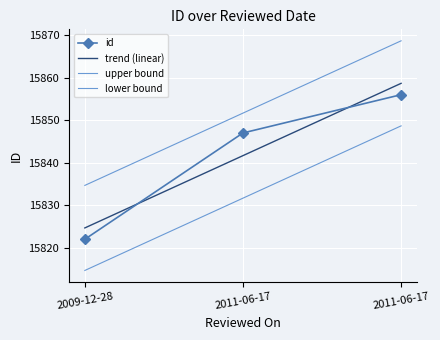

What is the value of the upper bound point at the 1st from the left?

15834.7